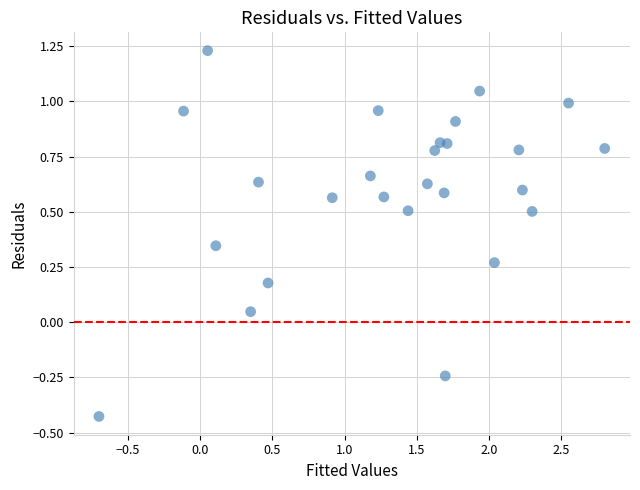

What is the range of Y values (max minus min)?

1.7